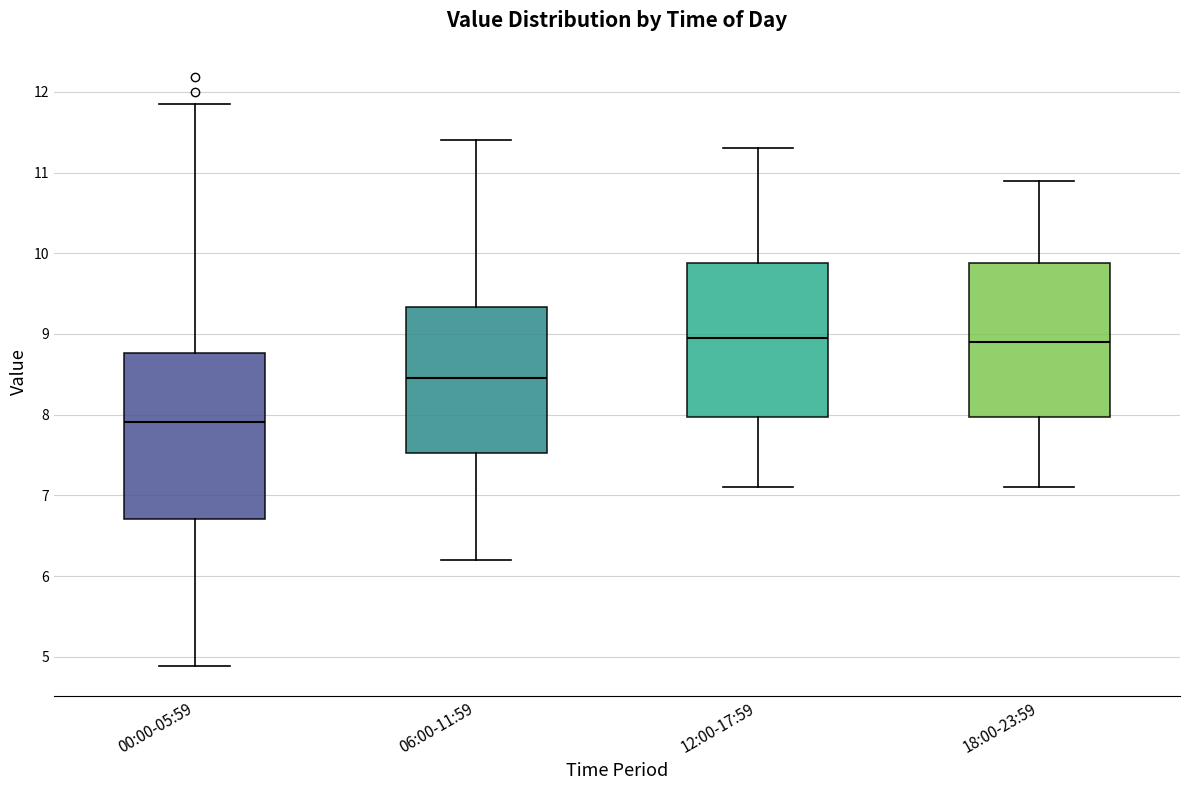

Which box has the lowest median line?

00:00-05:59